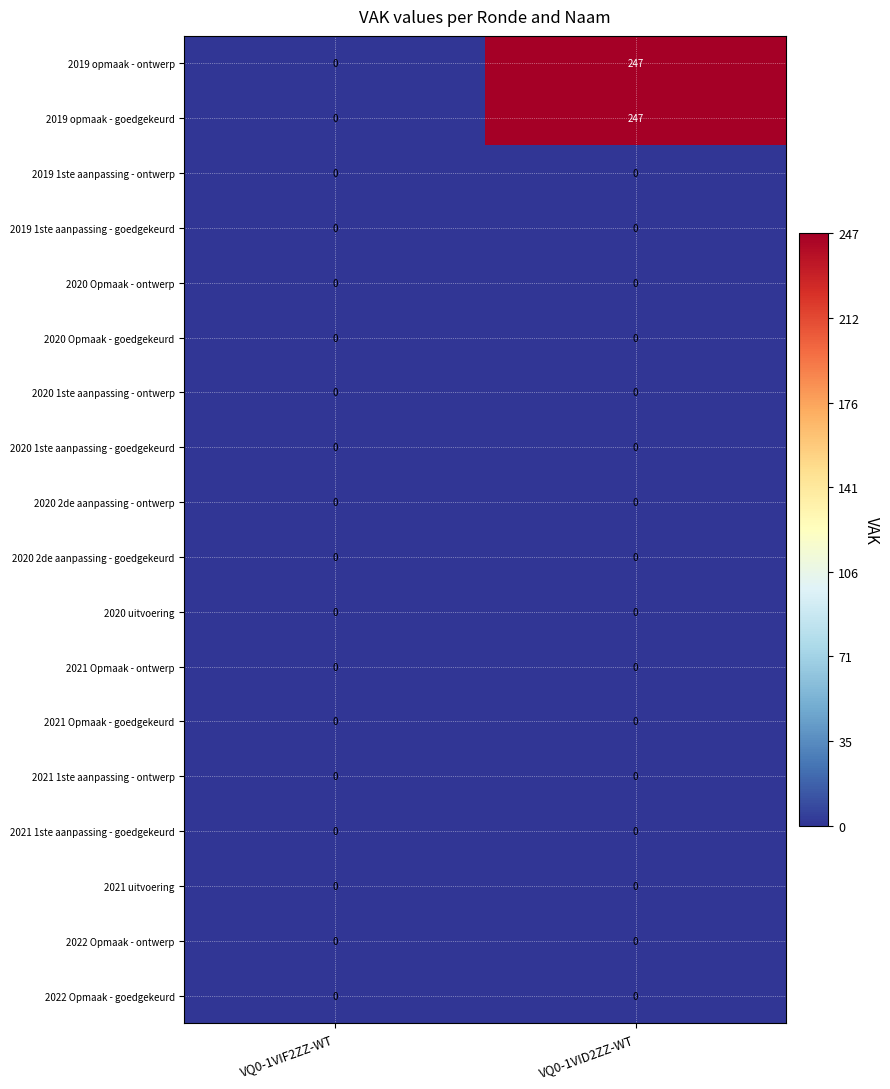

Is it true that 2020 1ste aanpassing - goedgekeurd equals 0 at VQ0-1VID2ZZ-WT?

True